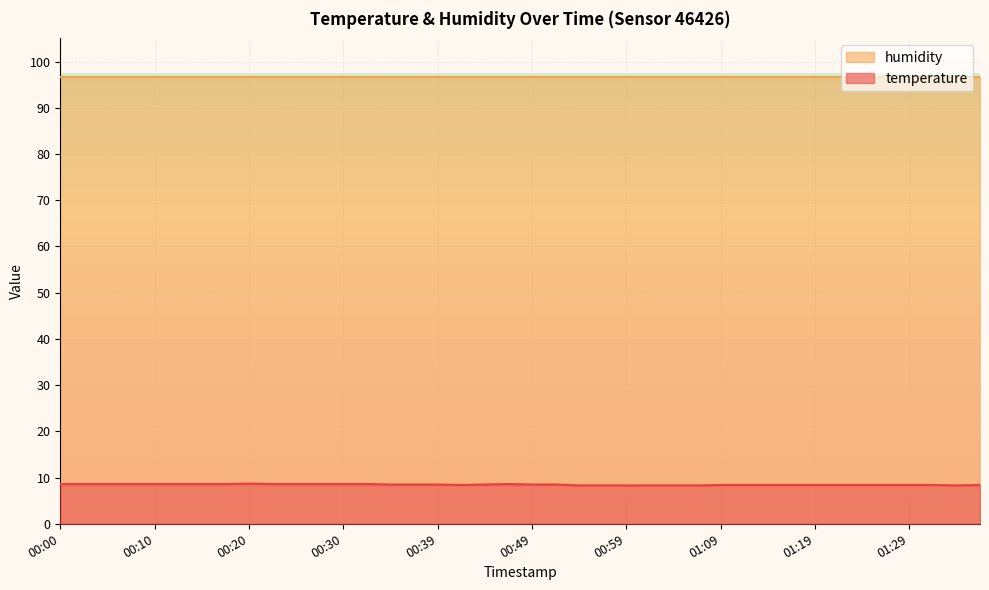

How many interior local valleys (lower than both neighbors) does the data have?

2